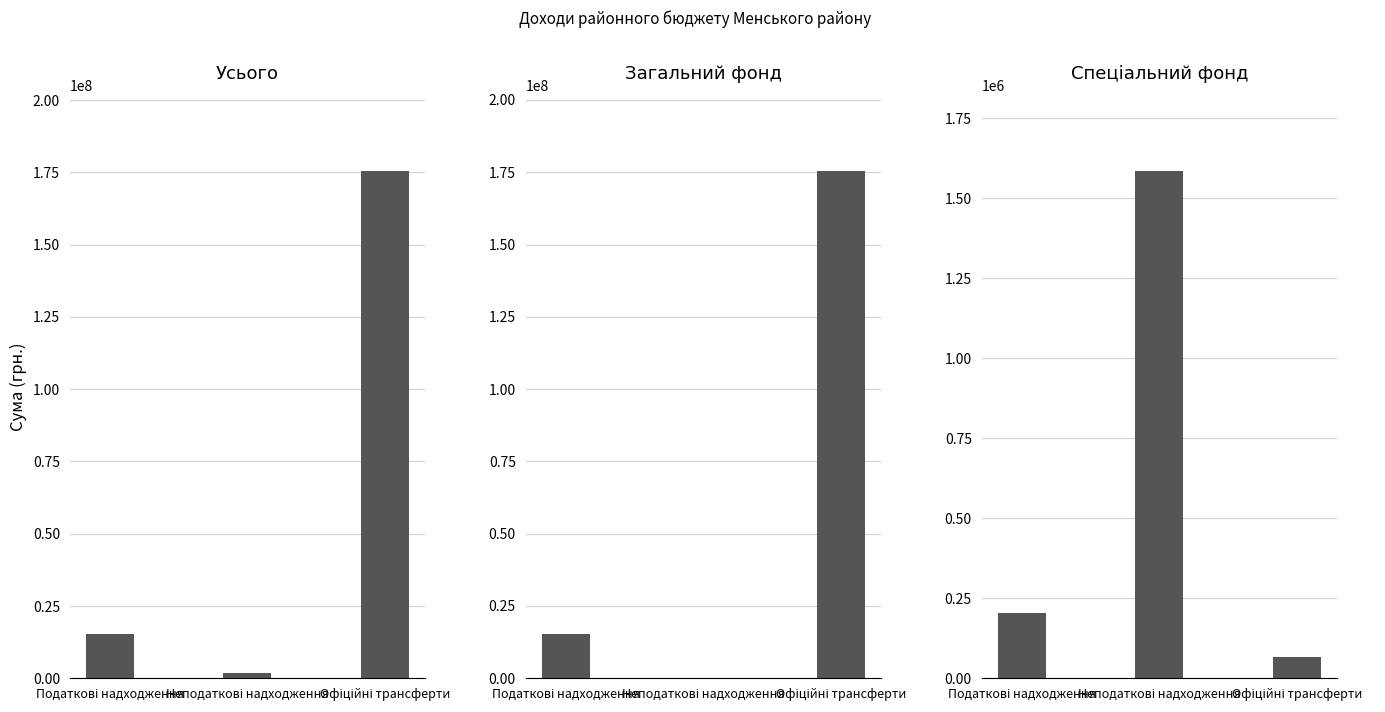

Are the bars horizontal?

No